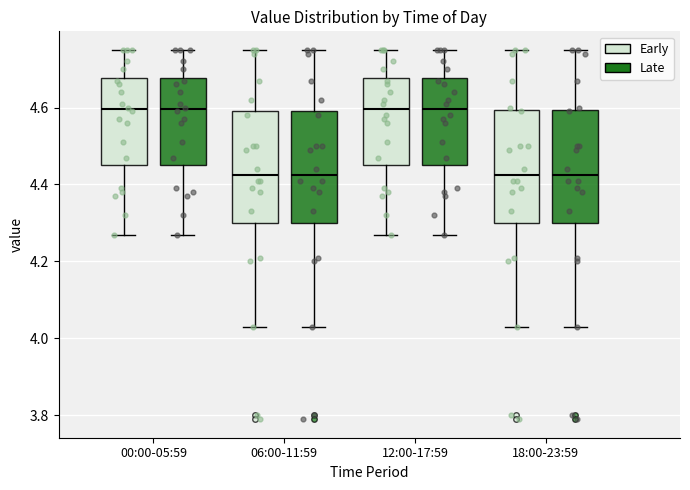

Reading left to right, transcribe this box plot: for each box, give where its median line is, the range the box spans, and where its two whiskers end, as read against the y-axis. The values are not printed on the chart, so give them approximately, as read against the axis.

00:00-05:59 (Early): median 4.60, box 4.46 to 4.68, whiskers 4.28 to 4.76
00:00-05:59 (Late): median 4.60, box 4.46 to 4.68, whiskers 4.28 to 4.76
06:00-11:59 (Early): median 4.42, box 4.30 to 4.60, whiskers 4.04 to 4.76
06:00-11:59 (Late): median 4.42, box 4.30 to 4.60, whiskers 4.04 to 4.76
12:00-17:59 (Early): median 4.60, box 4.46 to 4.68, whiskers 4.28 to 4.76
12:00-17:59 (Late): median 4.60, box 4.46 to 4.68, whiskers 4.28 to 4.76
18:00-23:59 (Early): median 4.42, box 4.30 to 4.60, whiskers 4.04 to 4.76
18:00-23:59 (Late): median 4.42, box 4.30 to 4.60, whiskers 4.04 to 4.76